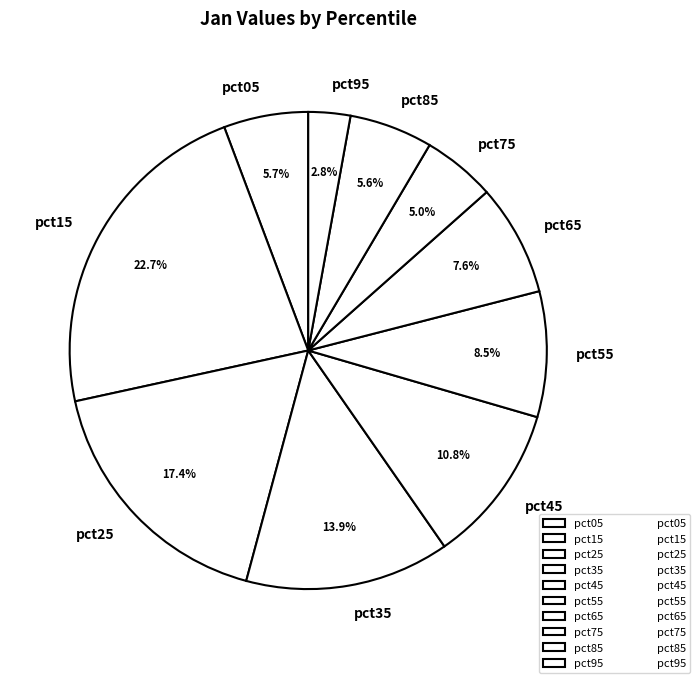

Does pct75 account for over 50% of the chart?

No